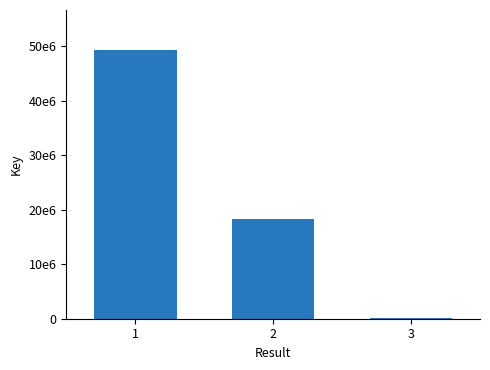

What is the change in value from 2 to 3?

-18047965